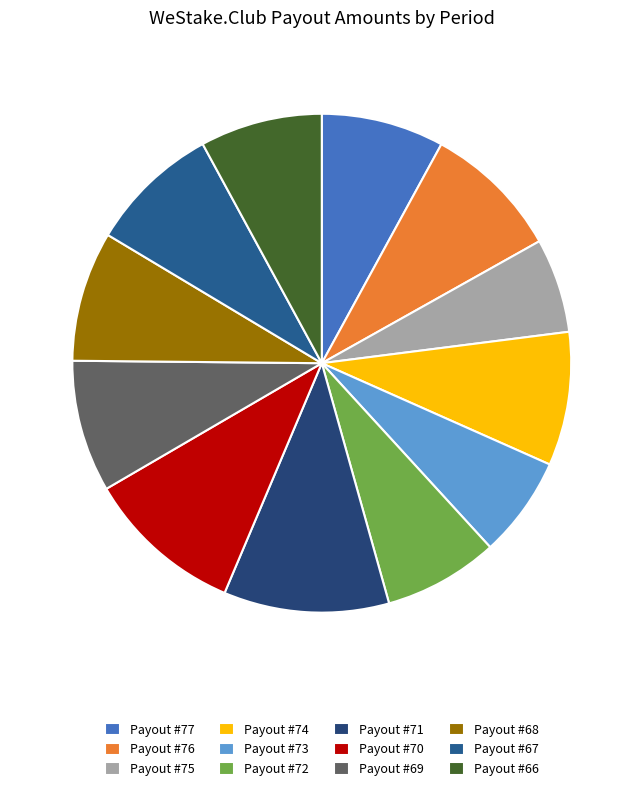

What is the total percentage of Payout #67 and Payout #72?

15.9%